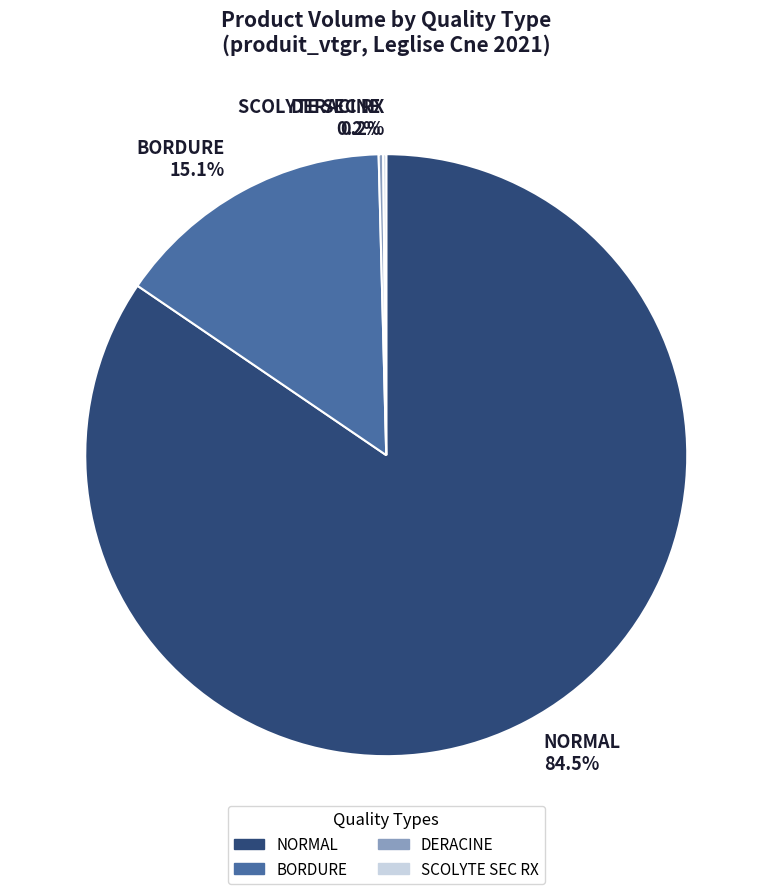

What is the majority slice?

NORMAL